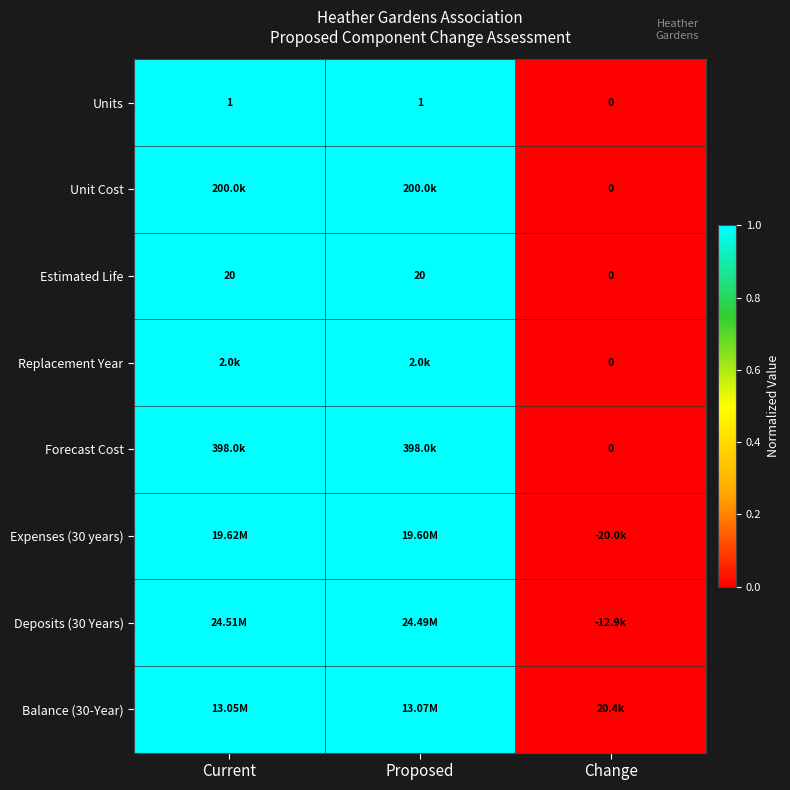

Which category has the lowest value in the Replacement Year series?

Change